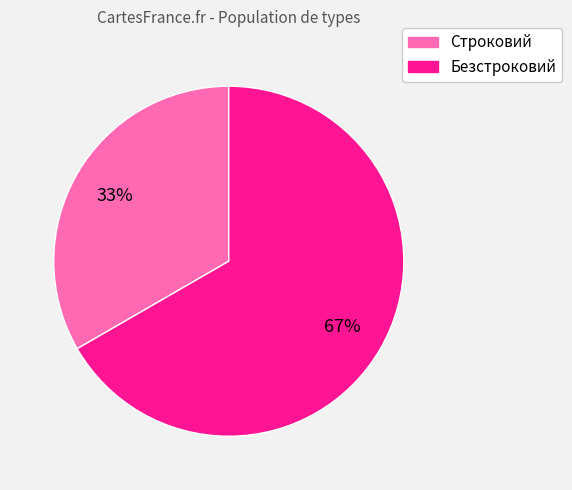

What is the smallest slice in the pie chart?

Строковий